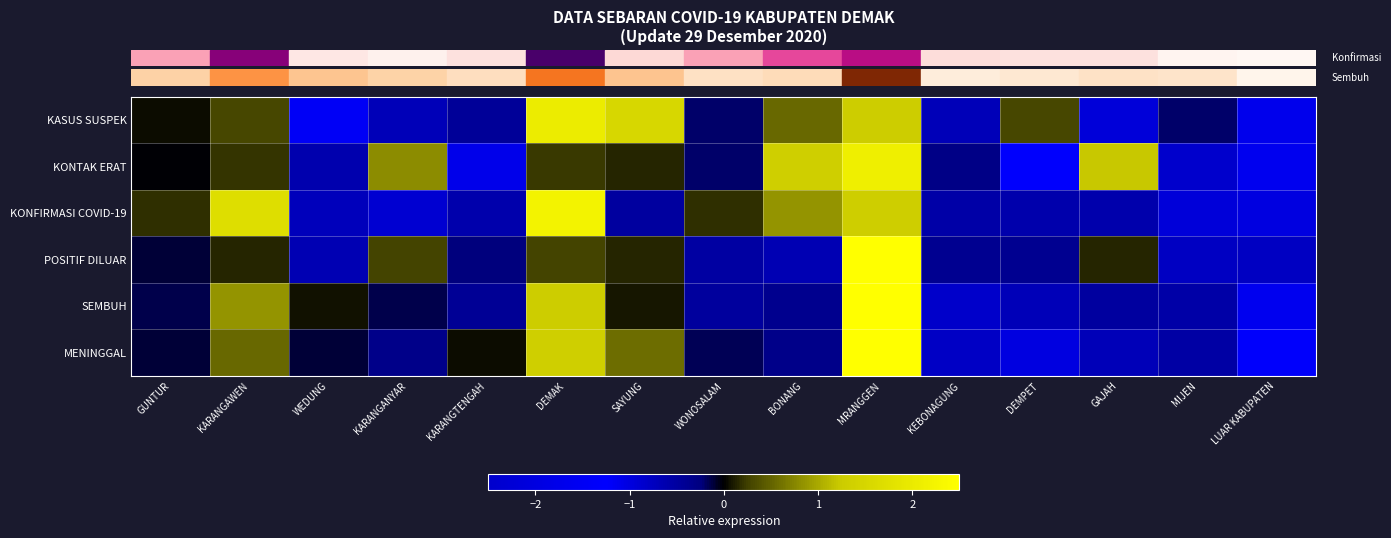

At which category is the sum across all series the highest?

MRANGGEN